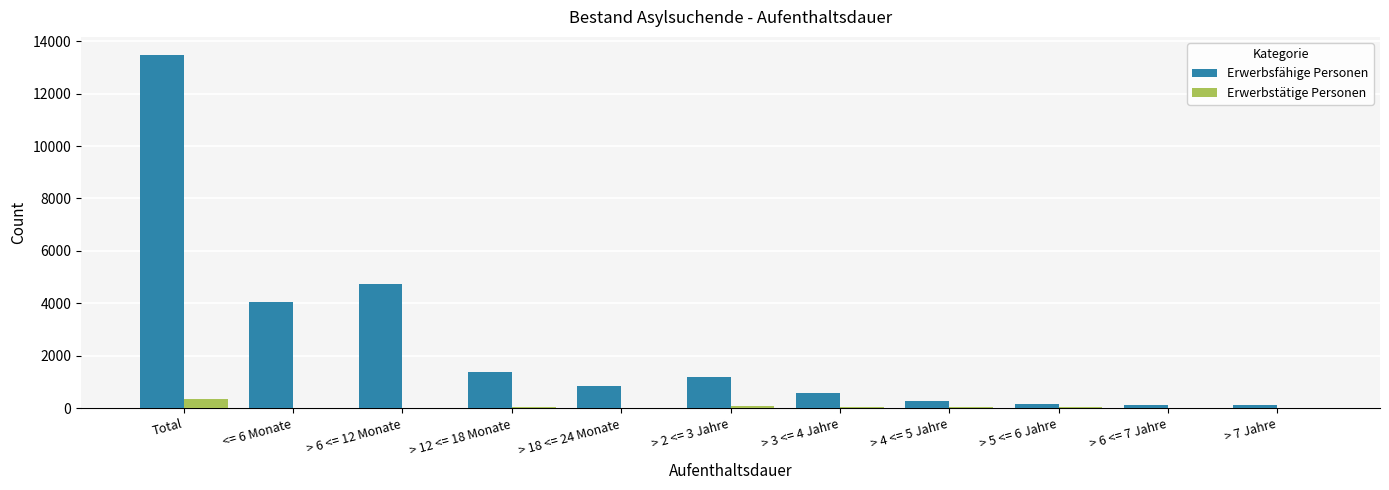

What is the highest value of the Erwerbsfähige Personen series?

13486